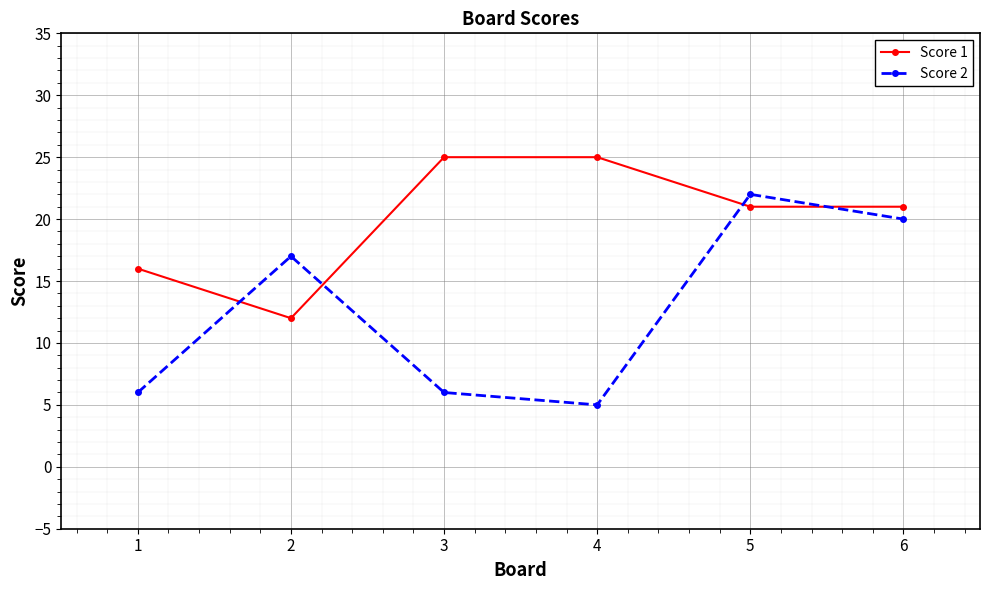

Which series has the largest total across all categories?

Score 1